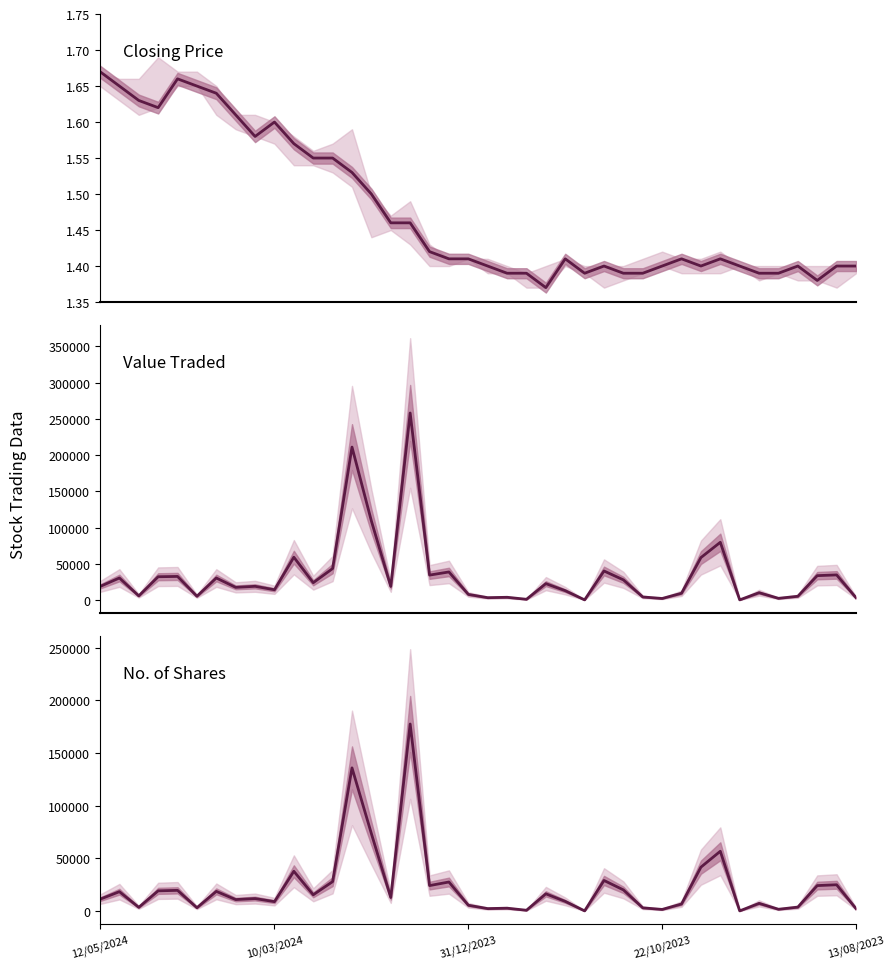

What is the value of the Value Traded point at the 8th from the left?

17536.0